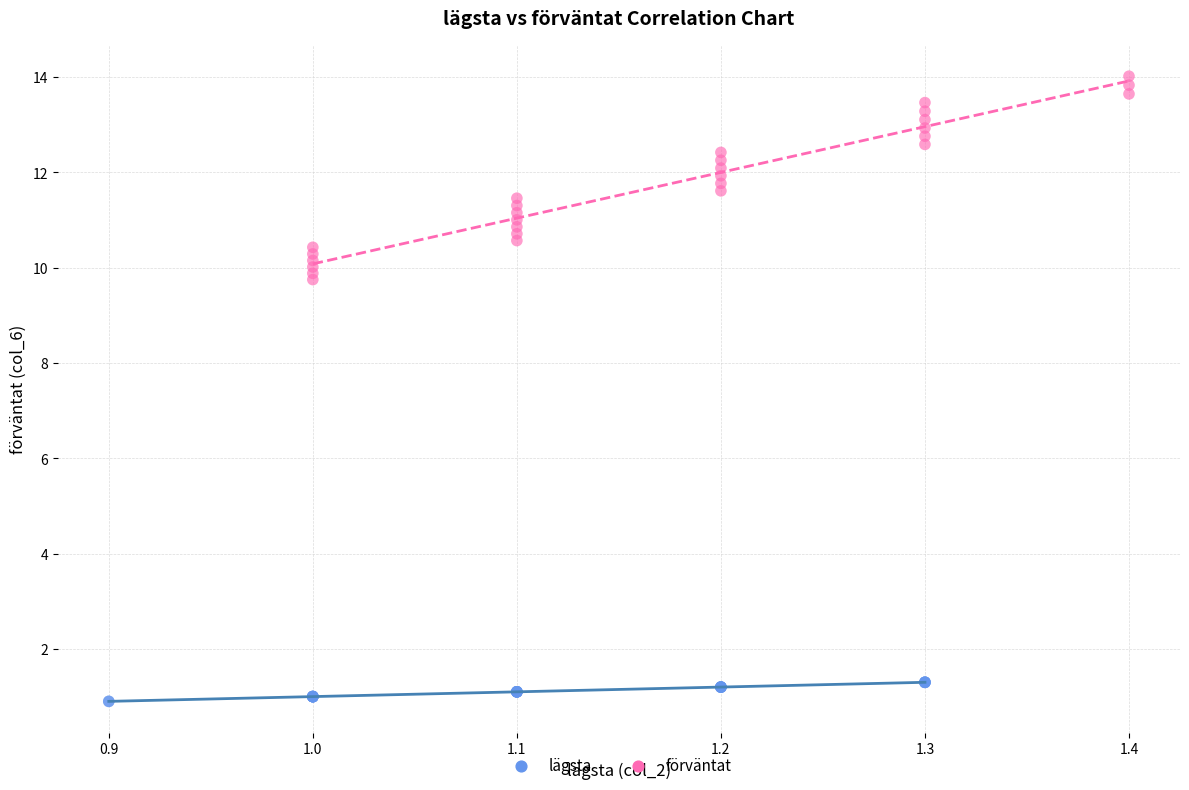

Which series reaches the minimum Y coordinate?

lägsta